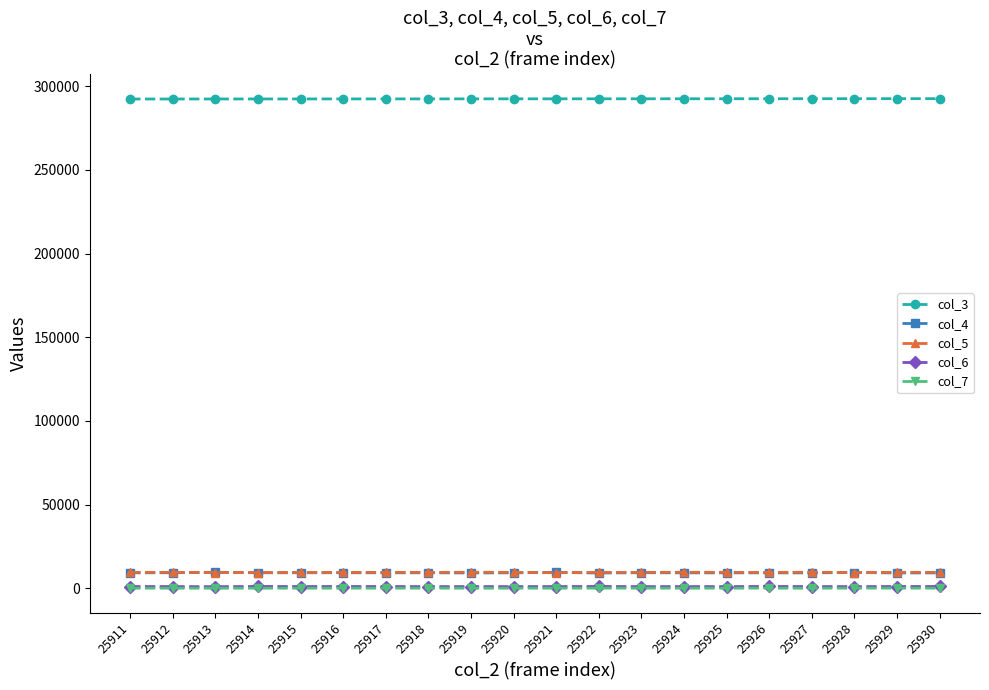

Does the chart display data point markers on the line(s)?

Yes